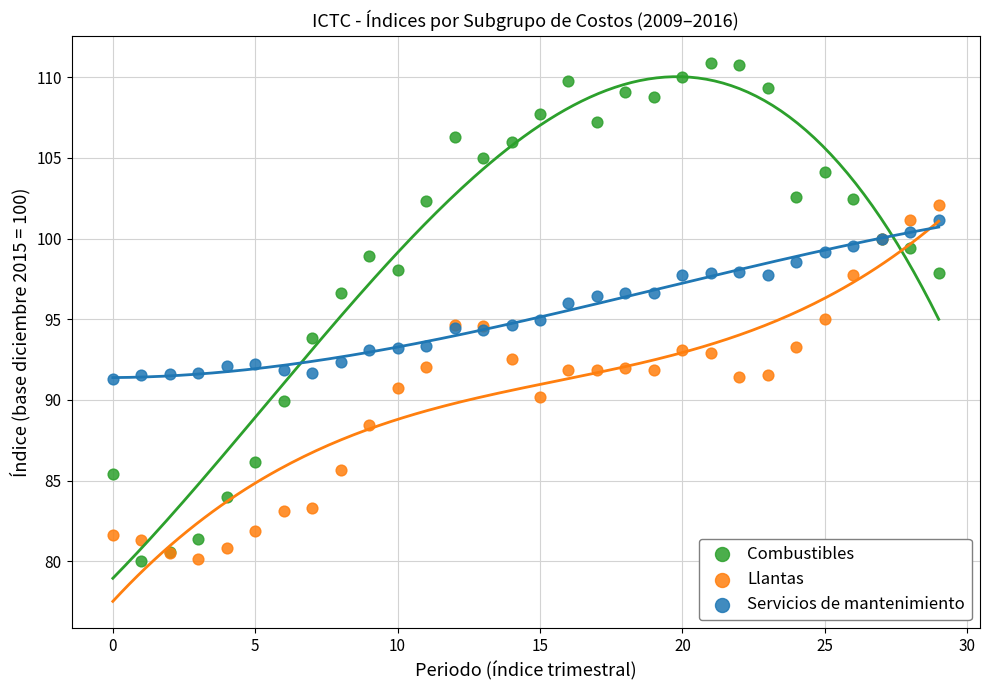

Which series contains the highest Y value?

Combustibles